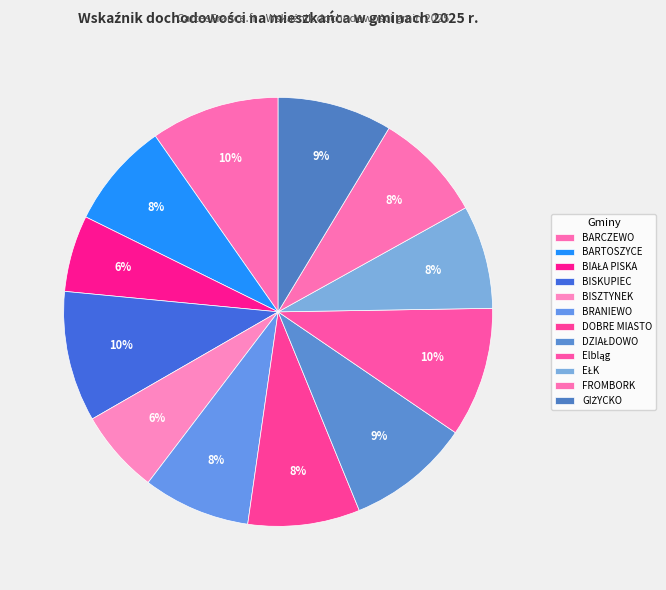

Does BISKUPIEC account for over 50% of the chart?

No